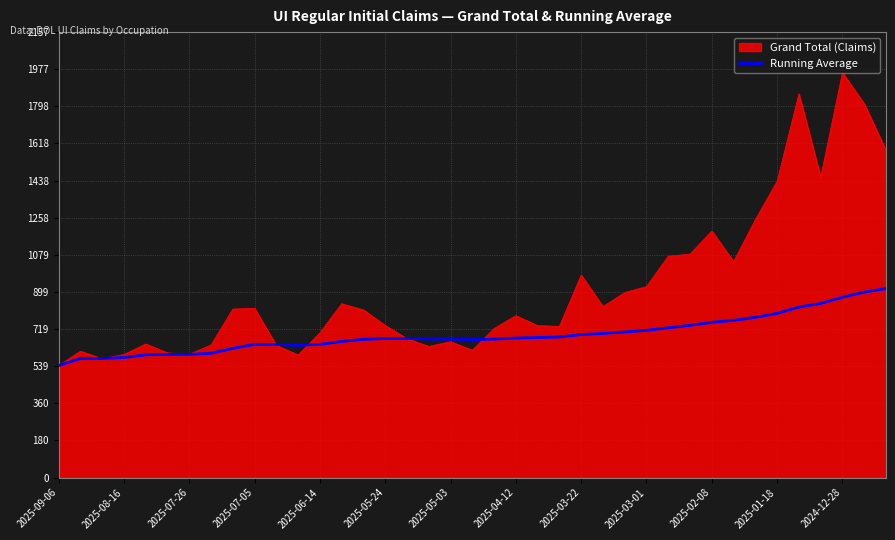

Which series has the largest total across all categories?

Grand Total (Claims)